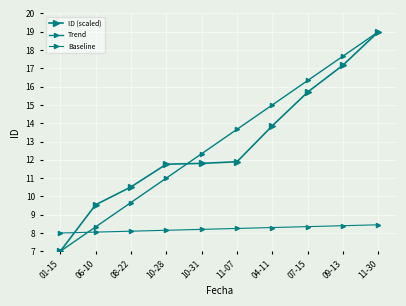

Where does the Trend series first go above 13?

11-07